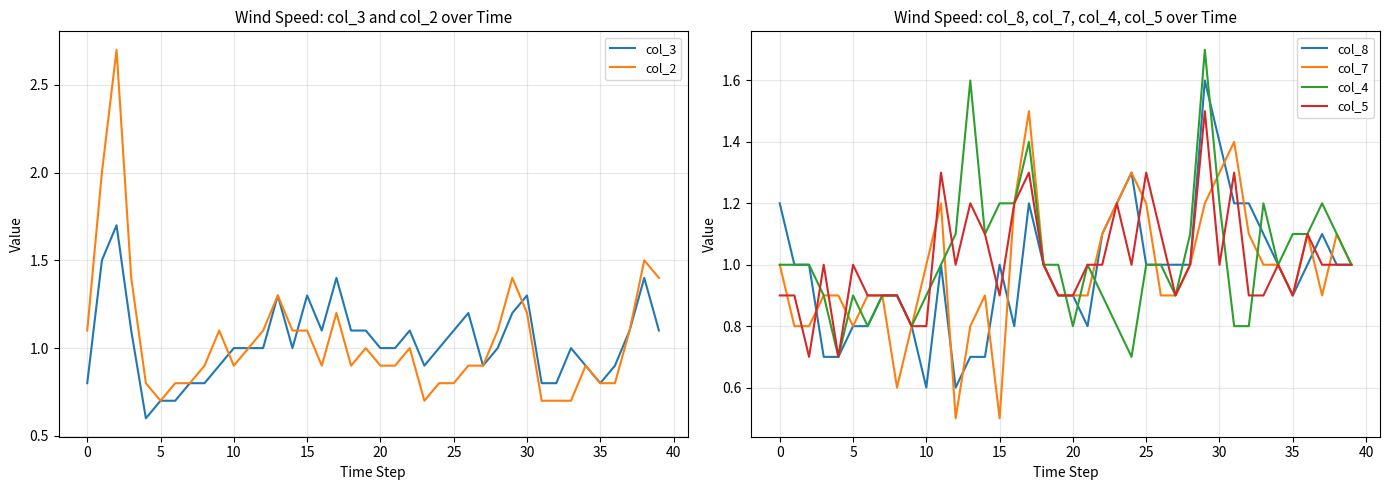

What is the lowest value of the col_8 series?

0.6